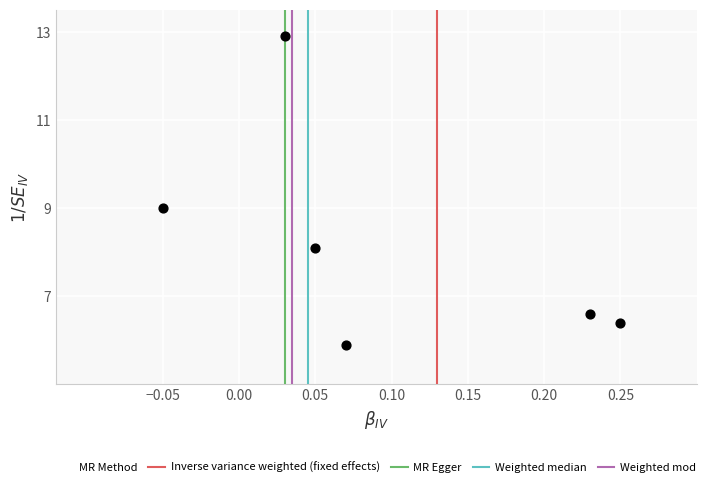

What is the range of X values (max minus min)?

0.3